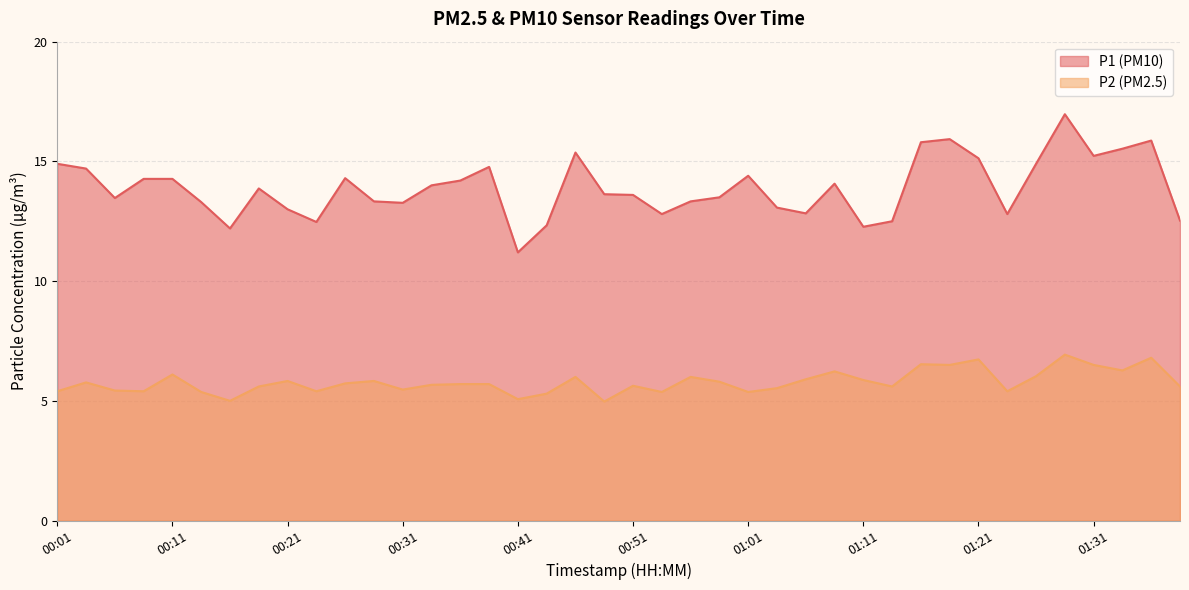

Which series has the largest total across all categories?

P1 (PM10)